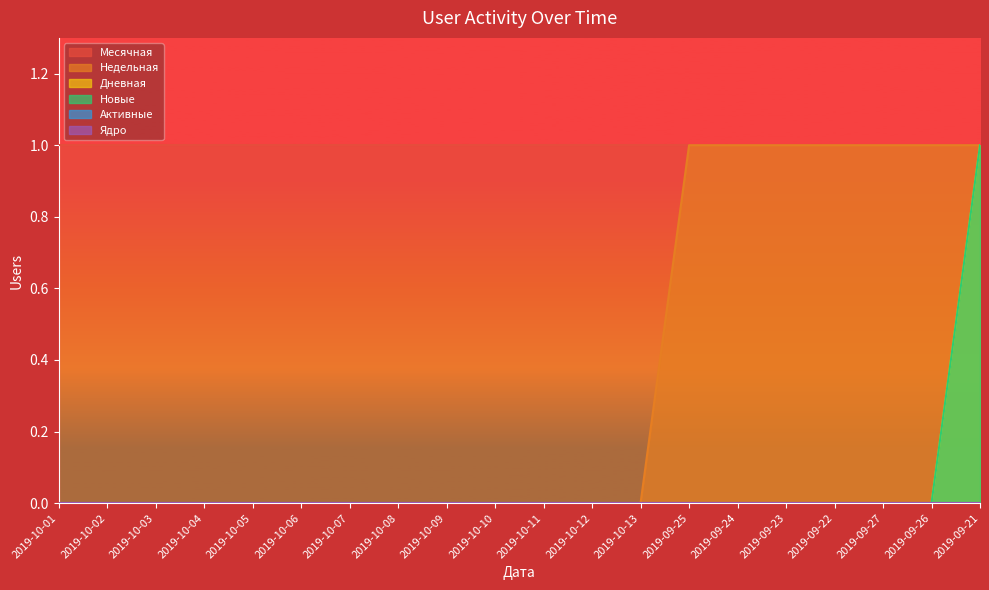

Which series has the widest spread of values?

Недельная